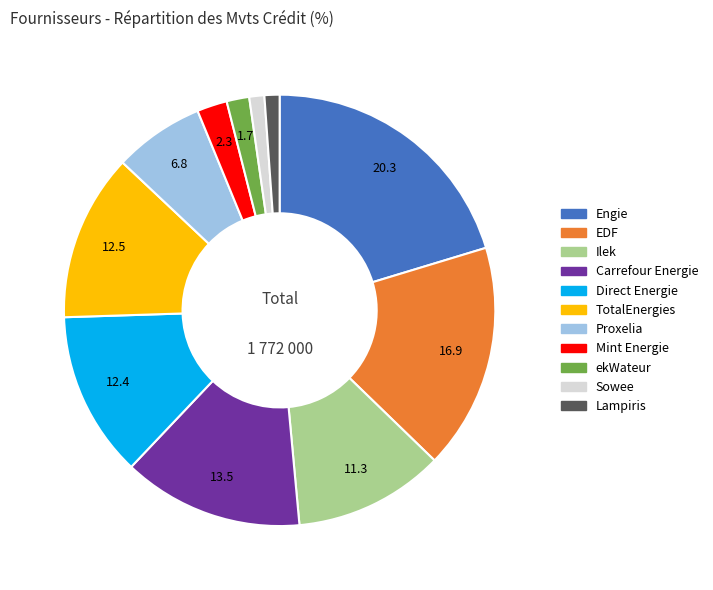

Which has a higher value, Carrefour Energie or Direct Energie?

Carrefour Energie